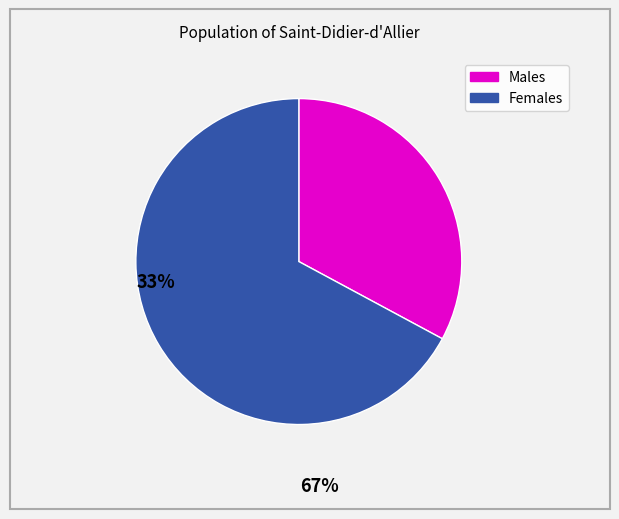

Does any single category account for the majority?

Yes